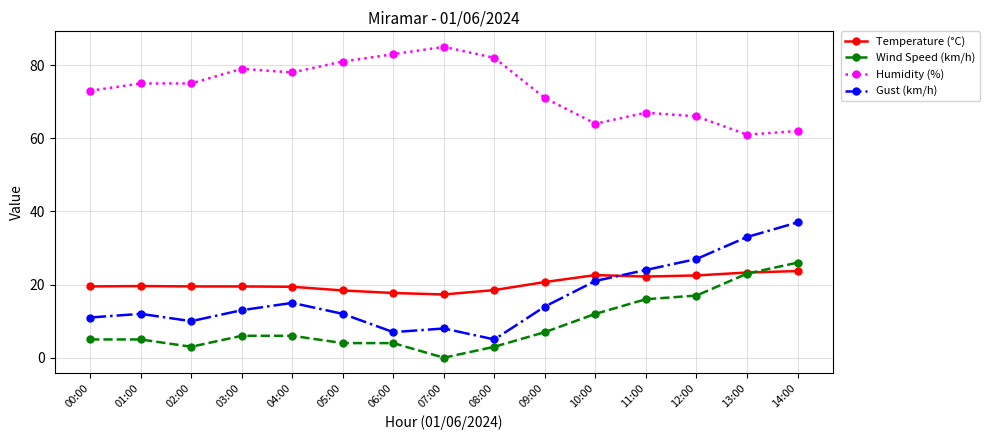

True or false: Wind Speed (km/h) and Gust (km/h) intersect in this chart.

False